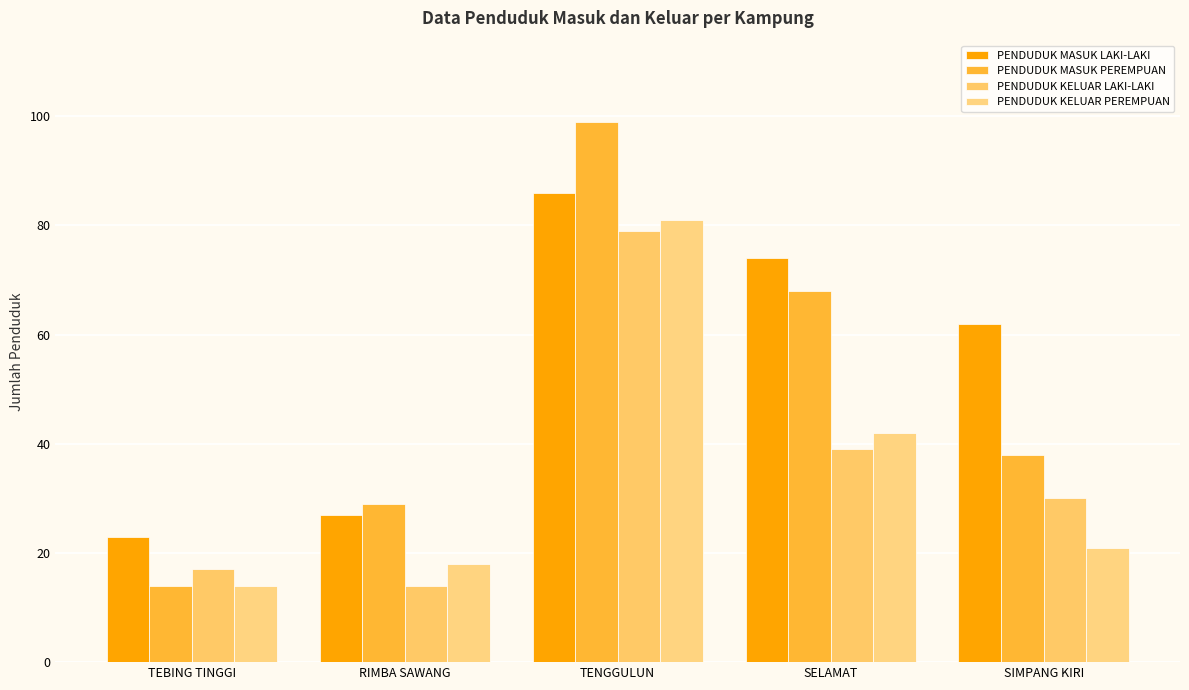

Reading right to left, extract all data points from this chart.

PENDUDUK MASUK LAKI-LAKI: 62	74	86	27	23
PENDUDUK MASUK PEREMPUAN: 38	68	99	29	14
PENDUDUK KELUAR LAKI-LAKI: 30	39	79	14	17
PENDUDUK KELUAR PEREMPUAN: 21	42	81	18	14